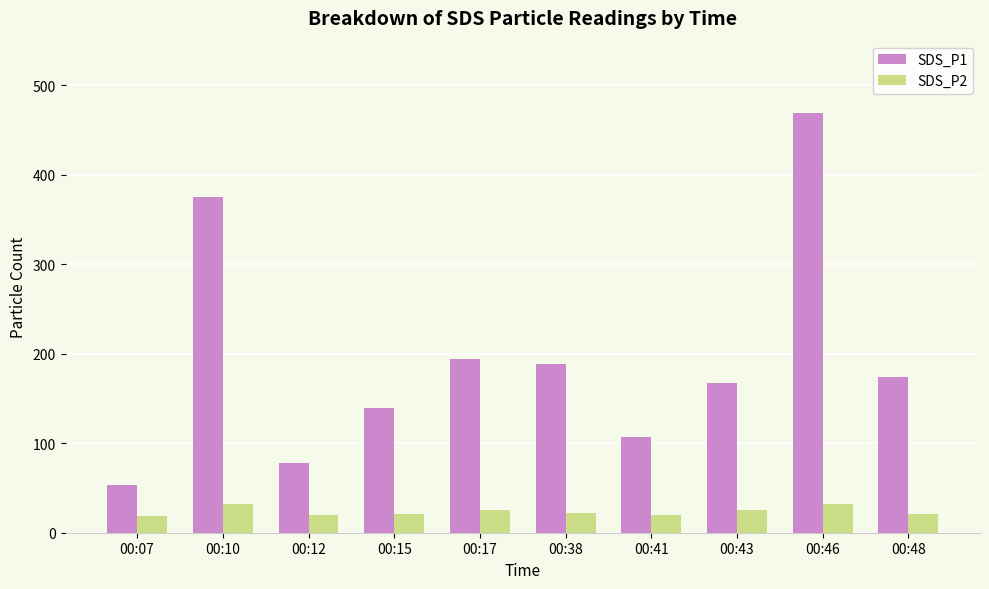

What is the total value across all series at 00:10?

407.6